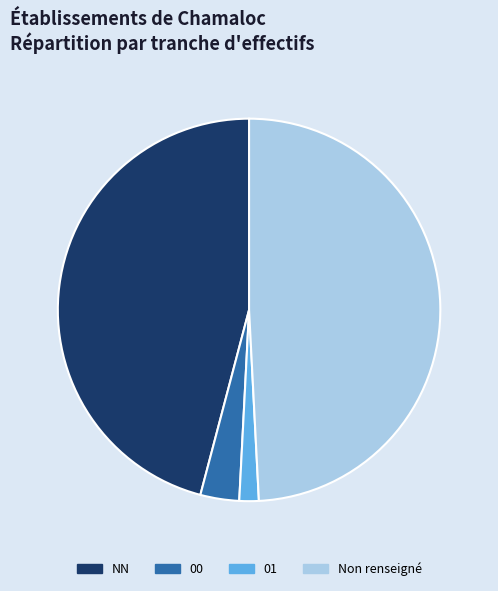

Approximately how many times larger is the value at Non renseigné compared to 01?

30.0